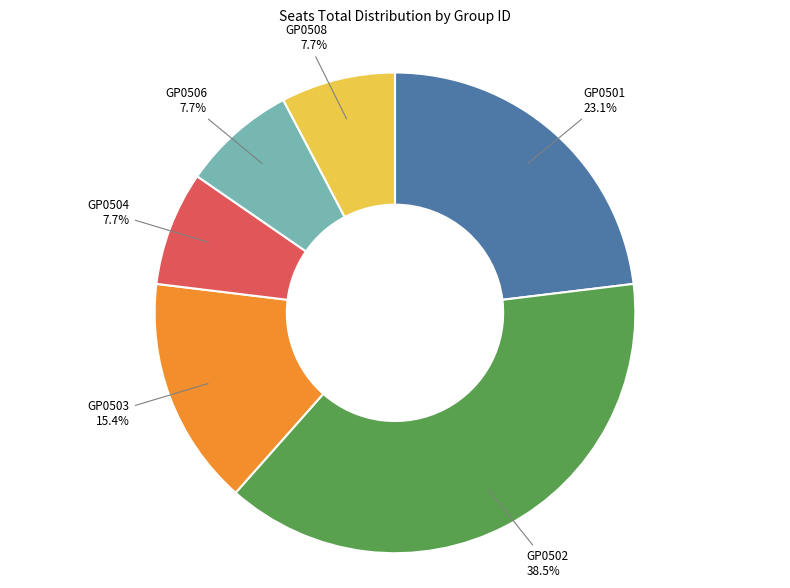

Approximately how many times larger is the value at GP0504 compared to GP0503?

0.5